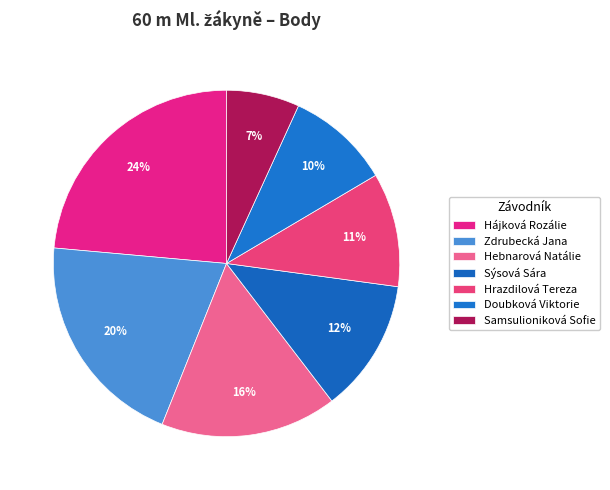

Which slice is the largest?

Hájková Rozálie